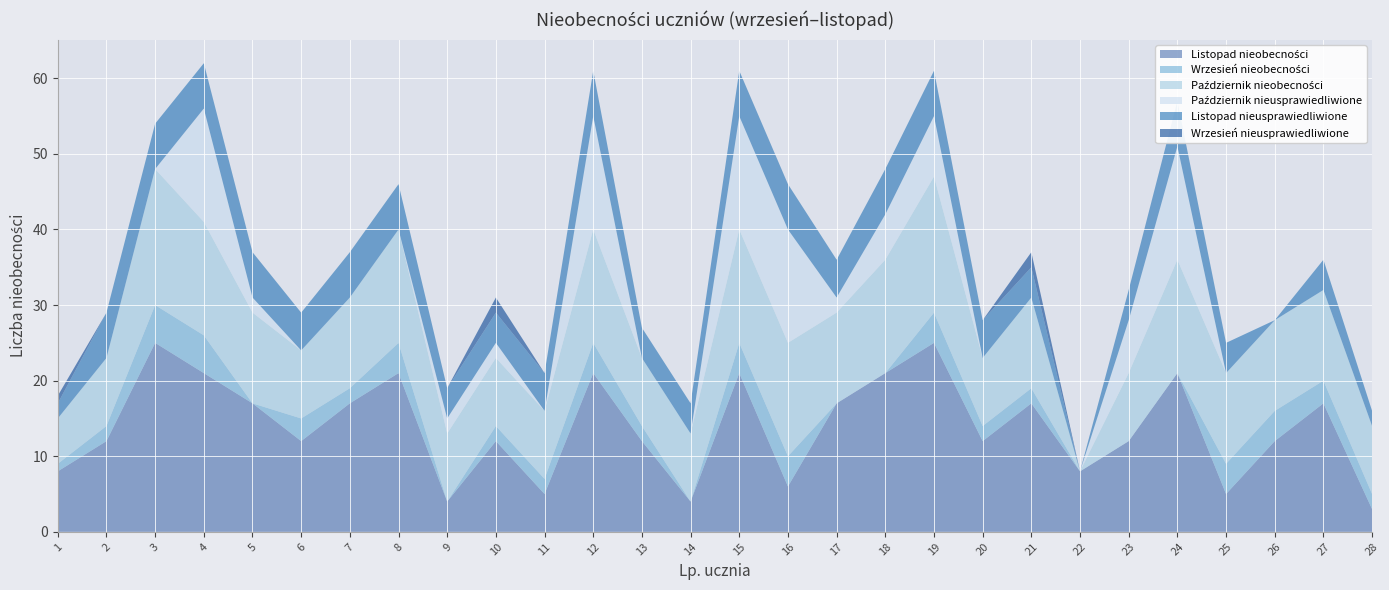

Reading left to right, list all the values displayed in this chart.

Listopad nieobecności: 1=8	2=12	3=25	4=21	5=17	6=12	7=17	8=21	9=4	10=12	11=5	12=21	13=12	14=4	15=21	16=6	17=17	18=21	19=25	20=12	21=17	22=8	23=12	24=21	25=5	26=12	27=17	28=3
Wrzesień nieobecności: 1=1	2=2	3=5	4=5	5=0	6=3	7=2	8=4	9=0	10=2	11=2	12=4	13=2	14=0	15=4	16=4	17=0	18=0	19=4	20=2	21=2	22=0	23=0	24=0	25=4	26=4	27=3	28=2
Październik nieobecności: 1=6	2=9	3=18	4=15	5=12	6=9	7=12	8=15	9=9	10=9	11=9	12=15	13=9	14=9	15=15	16=15	17=12	18=15	19=18	20=9	21=12	22=0	23=9	24=15	25=12	26=12	27=12	28=9
Październik nieusprawiedliwione: 1=0	2=0	3=0	4=15	5=2	6=0	7=0	8=0	9=2	10=2	11=0	12=15	13=0	14=0	15=15	16=15	17=2	18=6	19=8	20=0	21=0	22=0	23=7	24=15	25=0	26=0	27=0	28=0
Listopad nieusprawiedliwione: 1=2	2=6	3=6	4=6	5=6	6=5	7=6	8=6	9=4	10=4	11=5	12=6	13=4	14=4	15=6	16=6	17=5	18=6	19=6	20=5	21=4	22=0	23=4	24=6	25=4	26=0	27=4	28=2
Wrzesień nieusprawiedliwione: 1=1	2=0	3=0	4=0	5=0	6=0	7=0	8=0	9=0	10=2	11=0	12=0	13=0	14=0	15=0	16=0	17=0	18=0	19=0	20=0	21=2	22=0	23=0	24=0	25=0	26=0	27=0	28=0